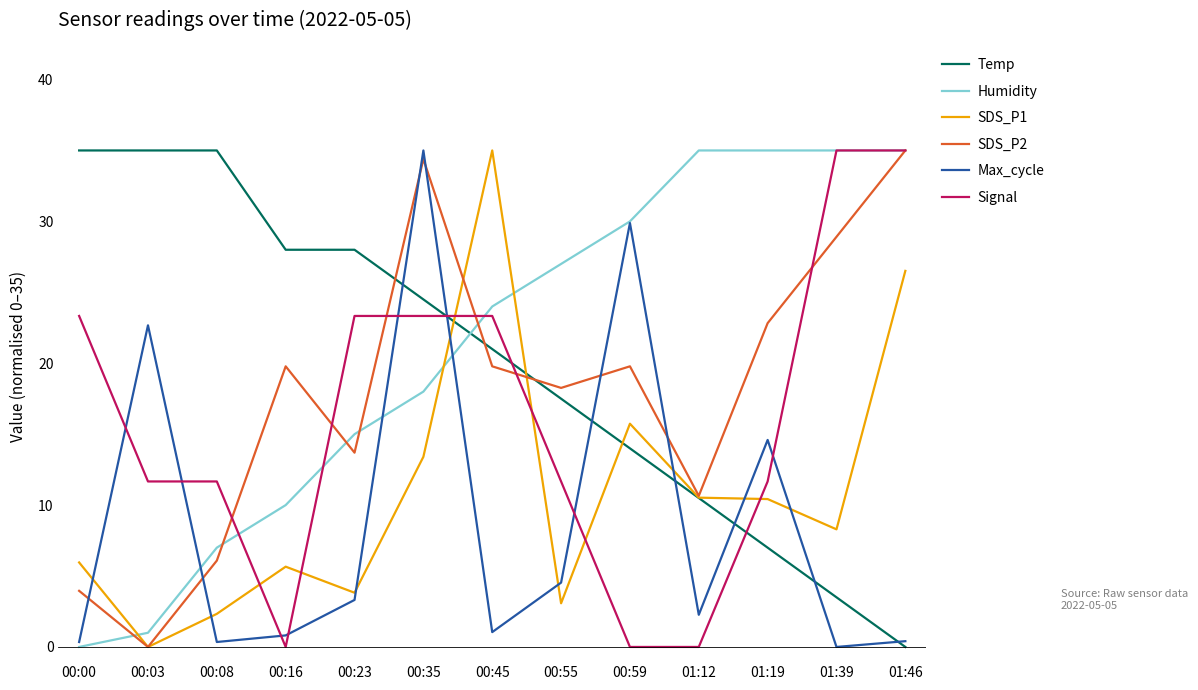

What is the difference between the Humidity values at 00:08 and 00:23?

8.0